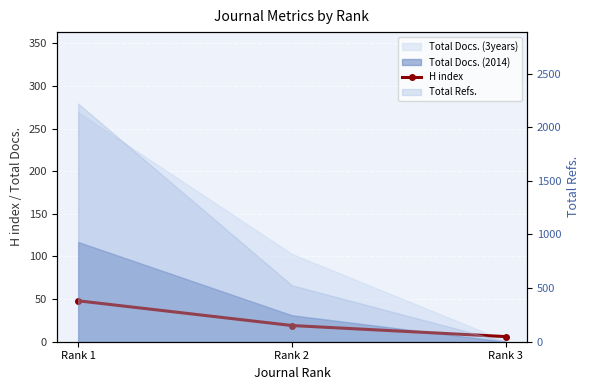

Is it true that the value at Rank 1 is 48?

True